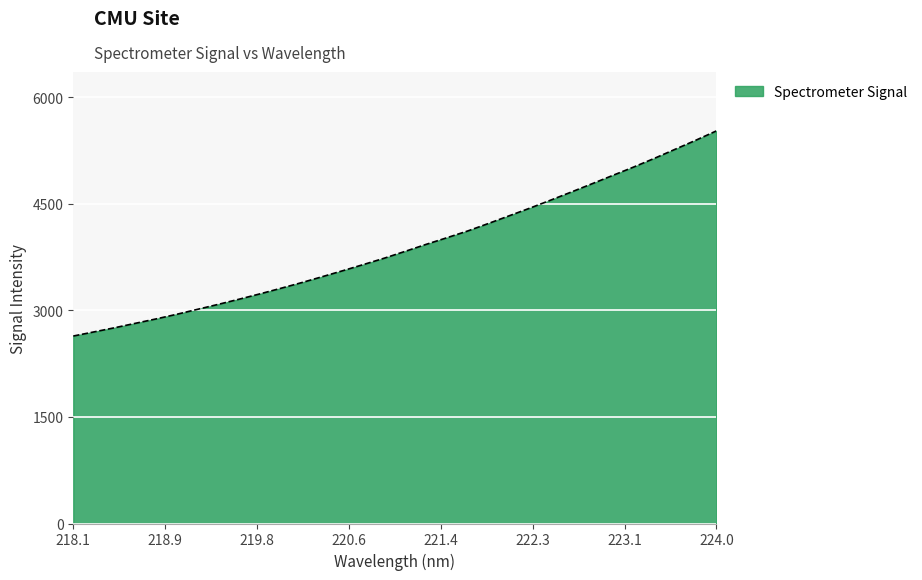

What is the greatest value displayed?

5527.6